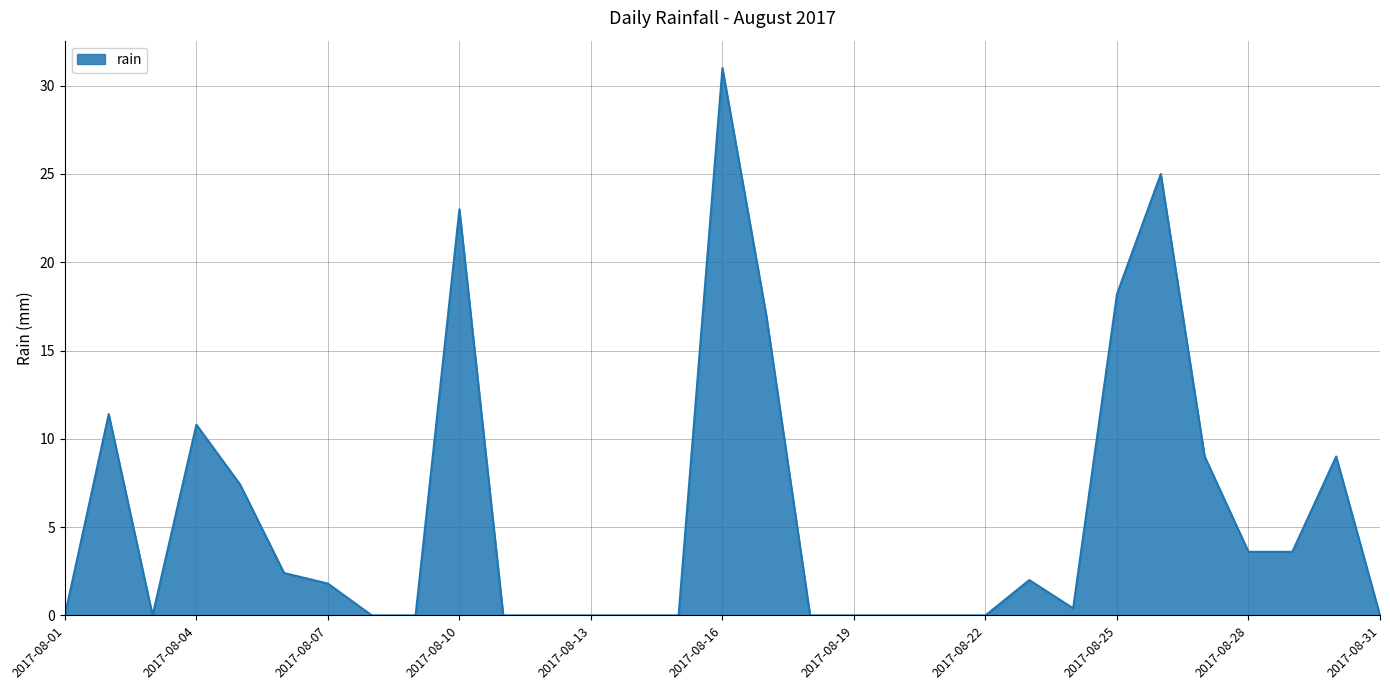

What is the average value?

5.7